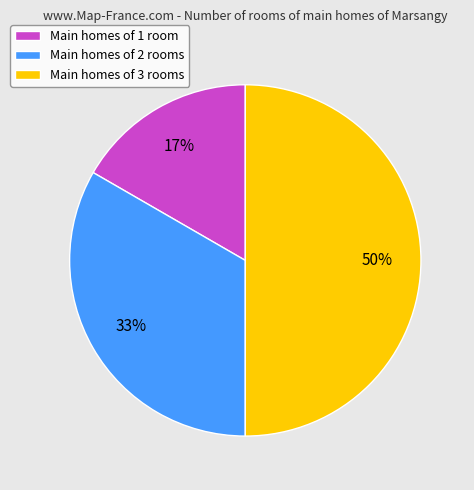

To the nearest percent, what is the difference between the largest and smallest slice percentages?

33%